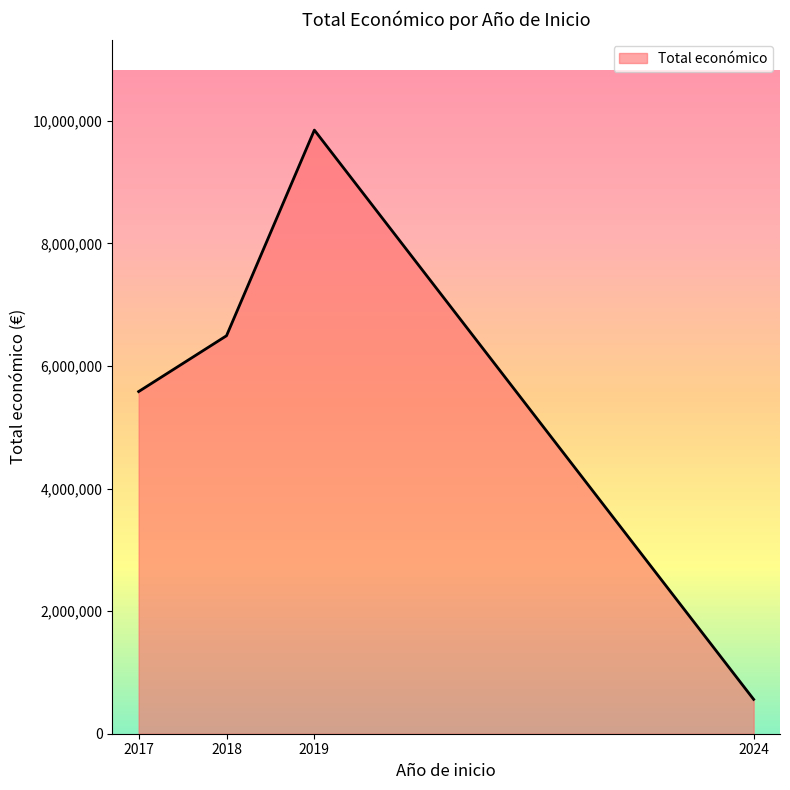

Rank the categories by value from lowest to highest.

2024, 2017, 2018, 2019